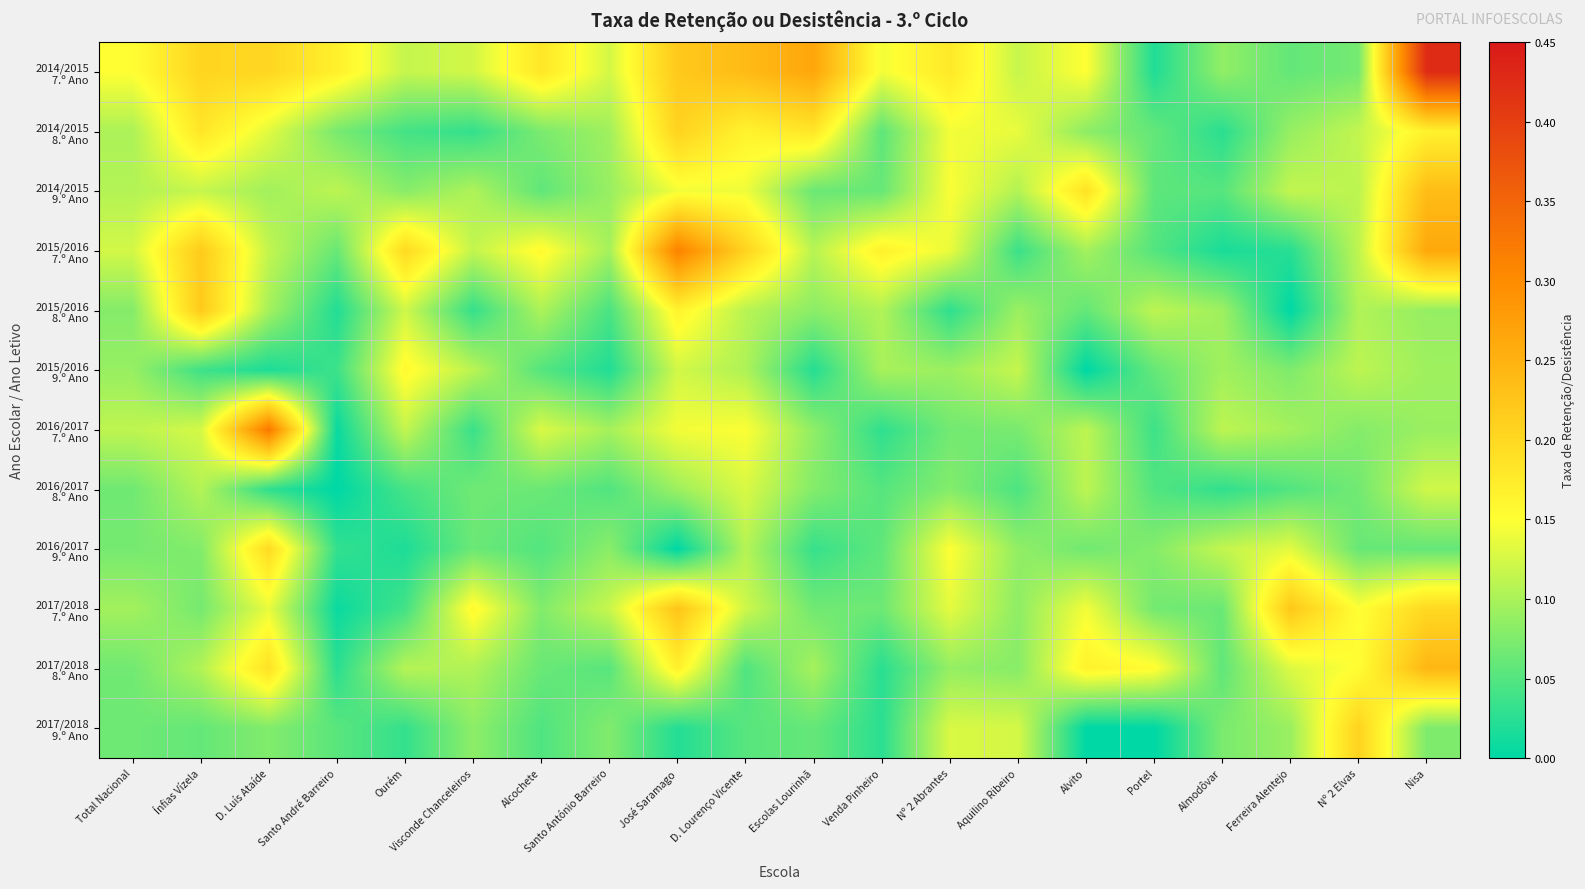

Which series has the largest total across all categories?

2014/2015 7.º Ano